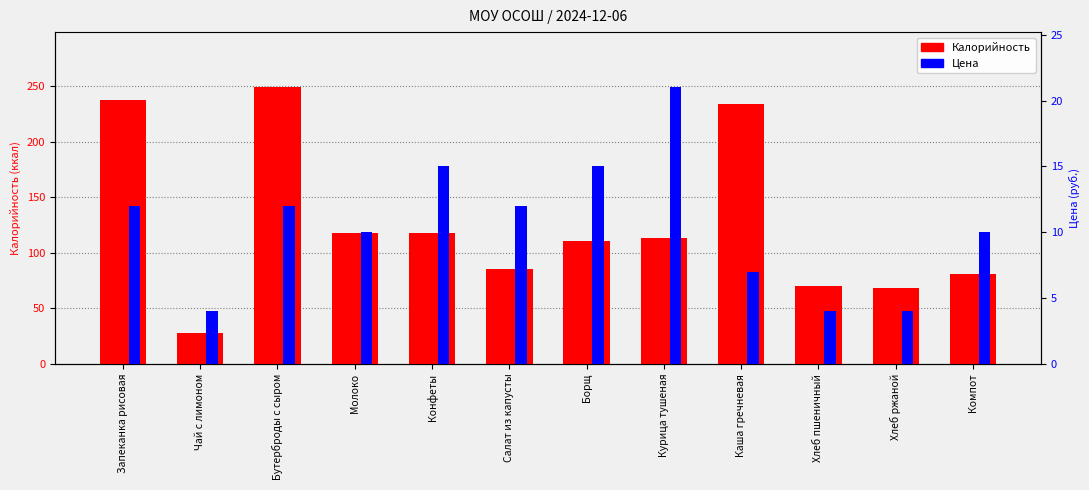

Which series has the largest total across all categories?

Калорийность